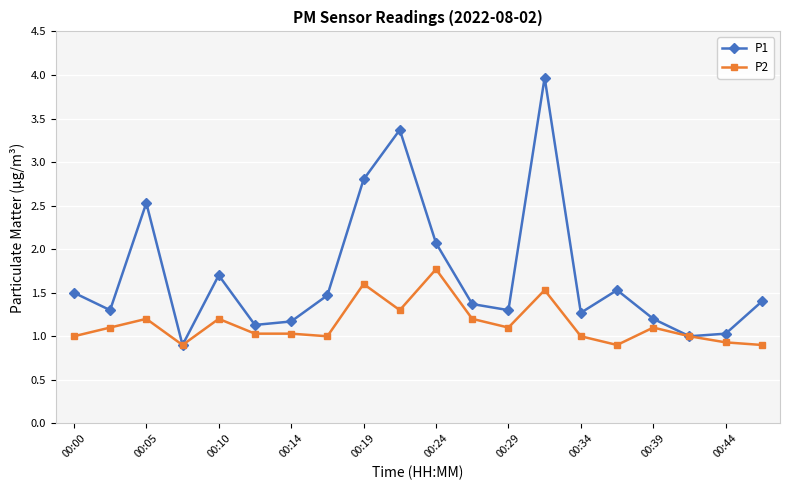

What is the value of the P2 point at the 15th from the left?

1.0